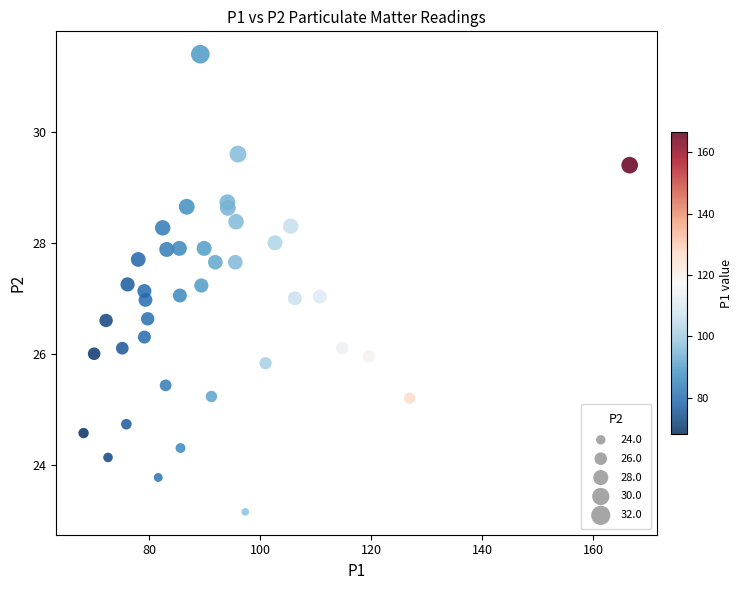

What is the range of X values (max minus min)?

98.3